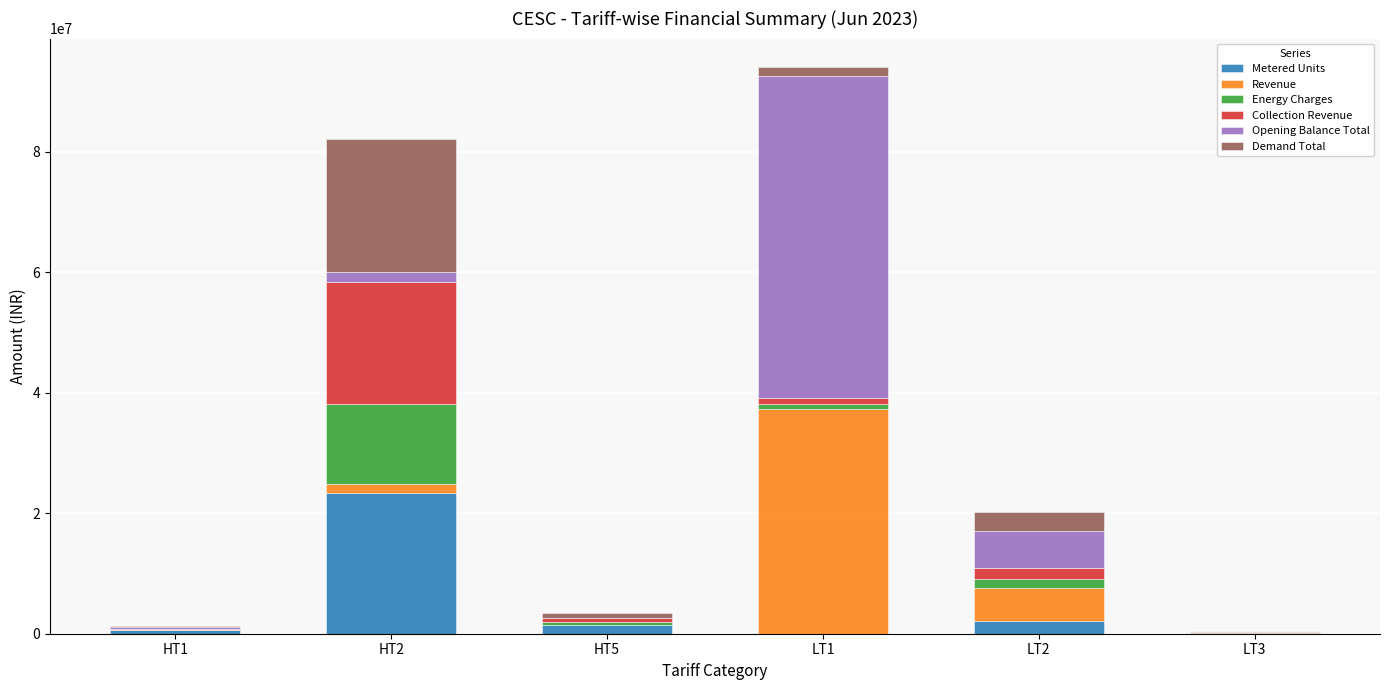

What are all the series names shown in the legend?

Metered Units, Revenue, Energy Charges, Collection Revenue, Opening Balance Total, Demand Total